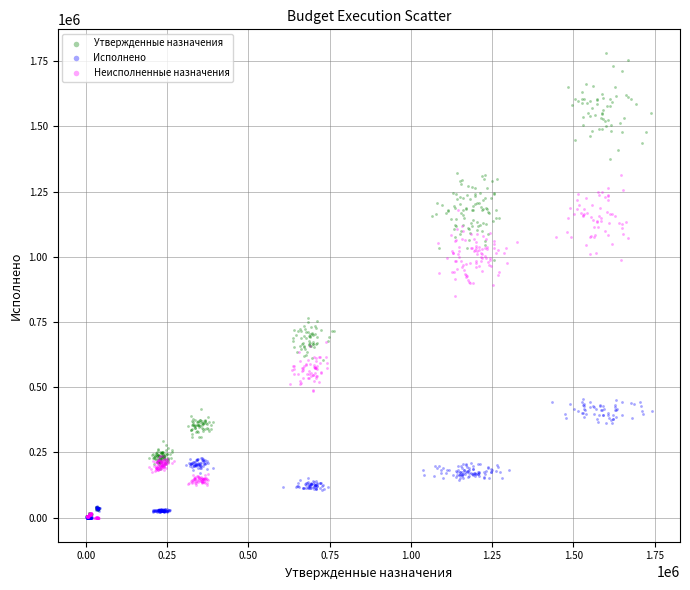

Which series contains the highest Y value?

Утвержденные назначения